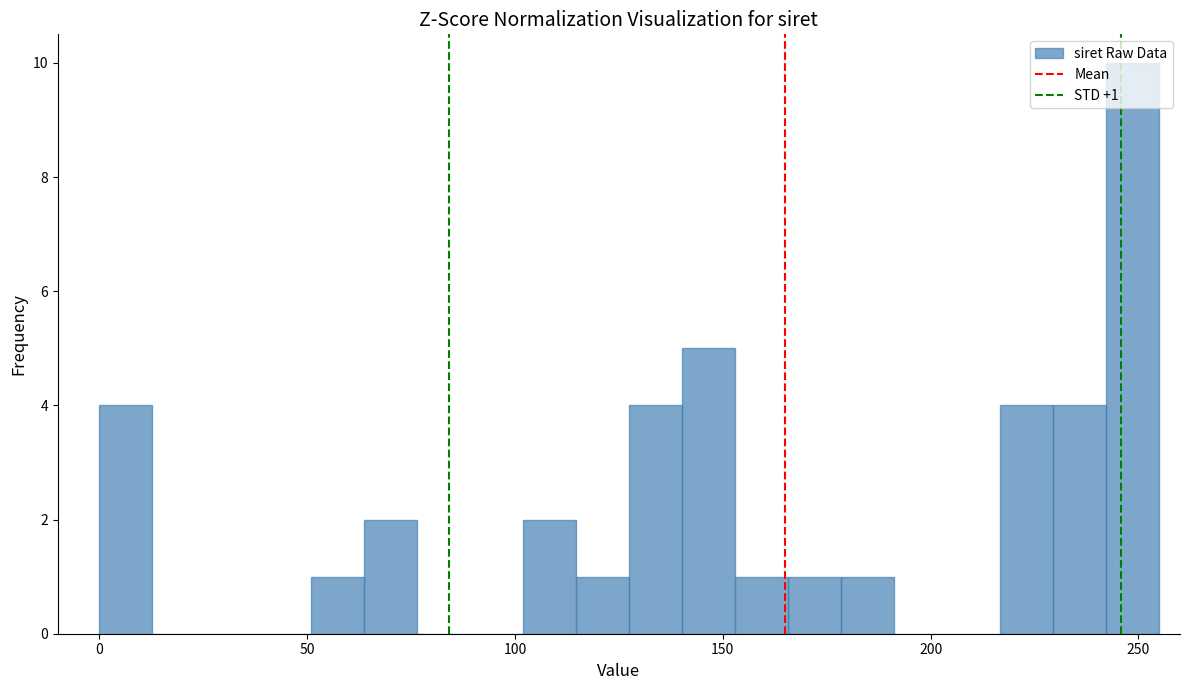

Read against the x-axis, roughly where is the centre of the tallest bar?

250